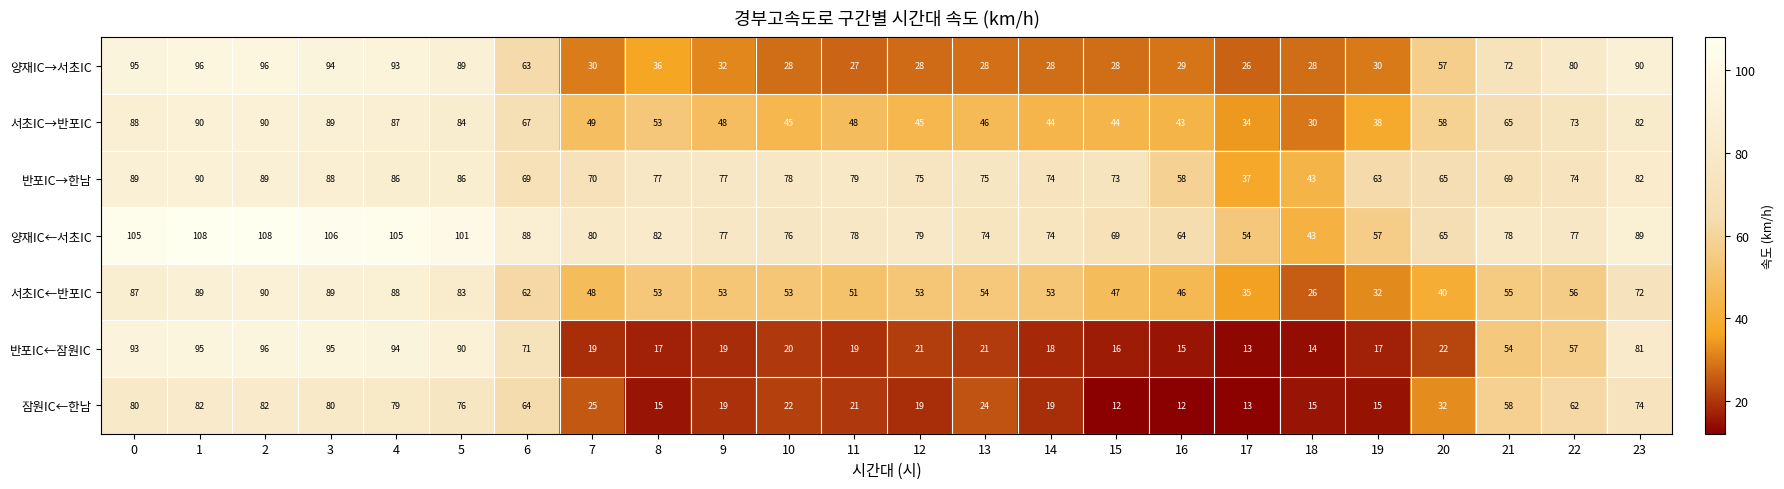

Count the number of data series in this chart.

7